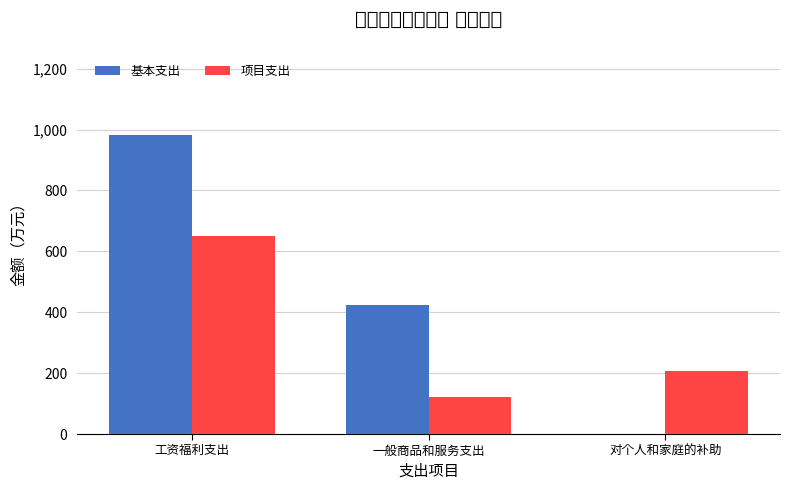

Which series has the largest total across all categories?

基本支出